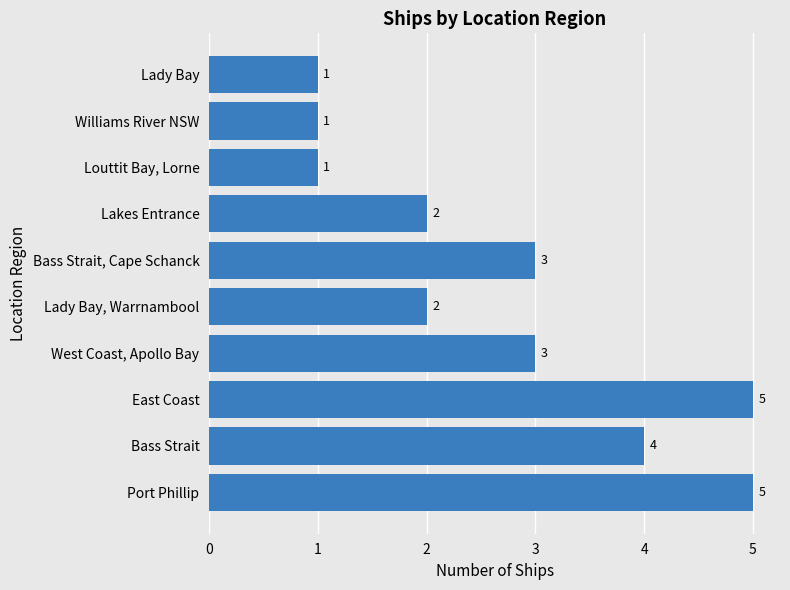

True or false: the data shows 2 at Lakes Entrance.

True